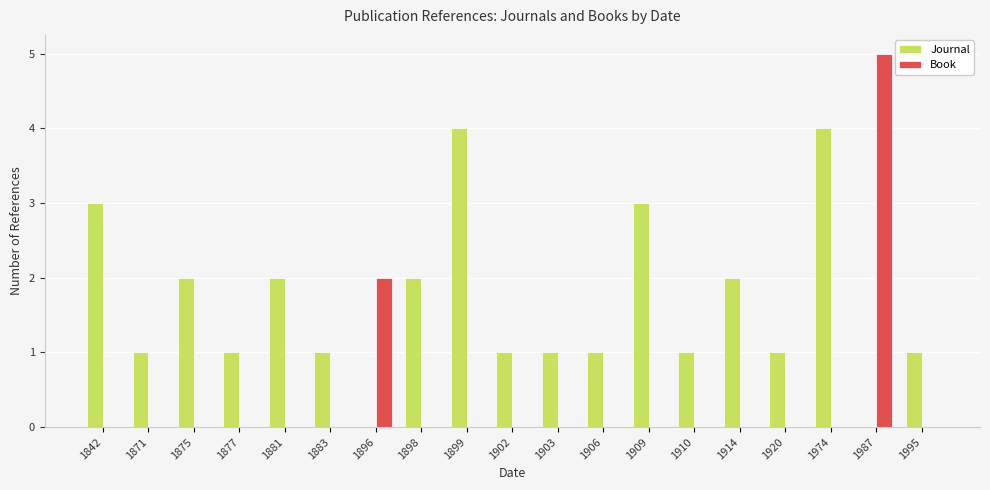

What is the sum of all Journal values?

31